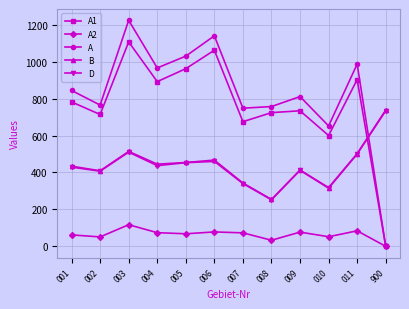

How many intersections are there between A1 and B?

1